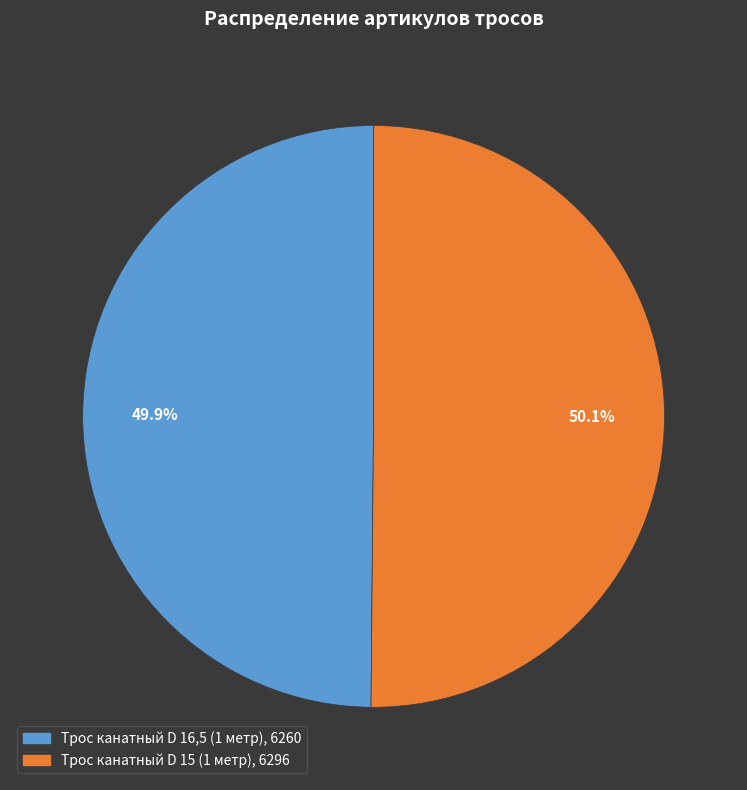

True or false: Трос канатный D 15 (1 метр) accounts for 50% of the total.

True